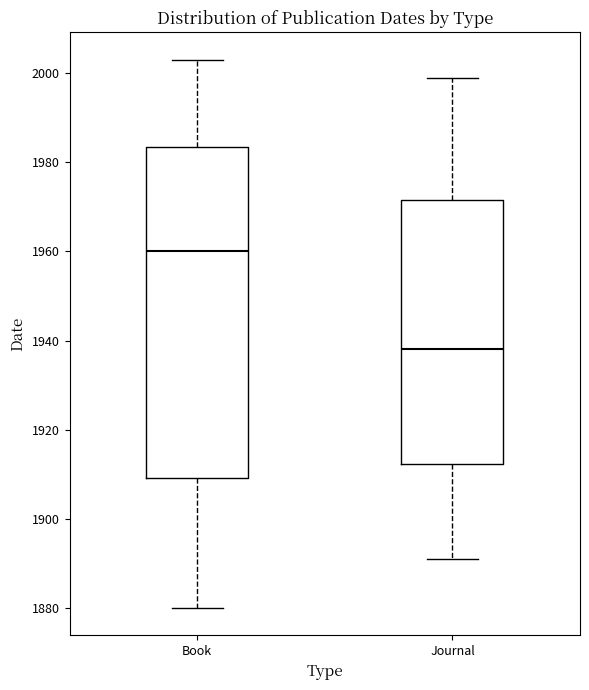

Which box has the highest median line?

Book